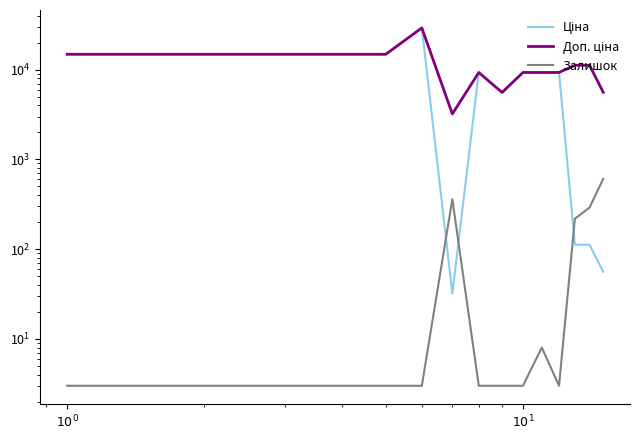

At which label is Ціна closest to 14592?

$10^0$